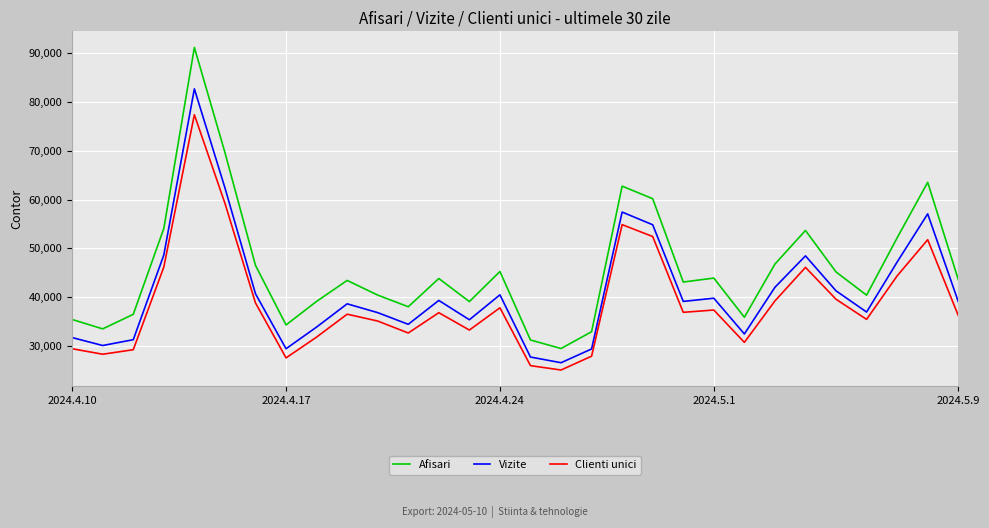

What is the difference between the maximum and minimum values in the Afisari series?

61632